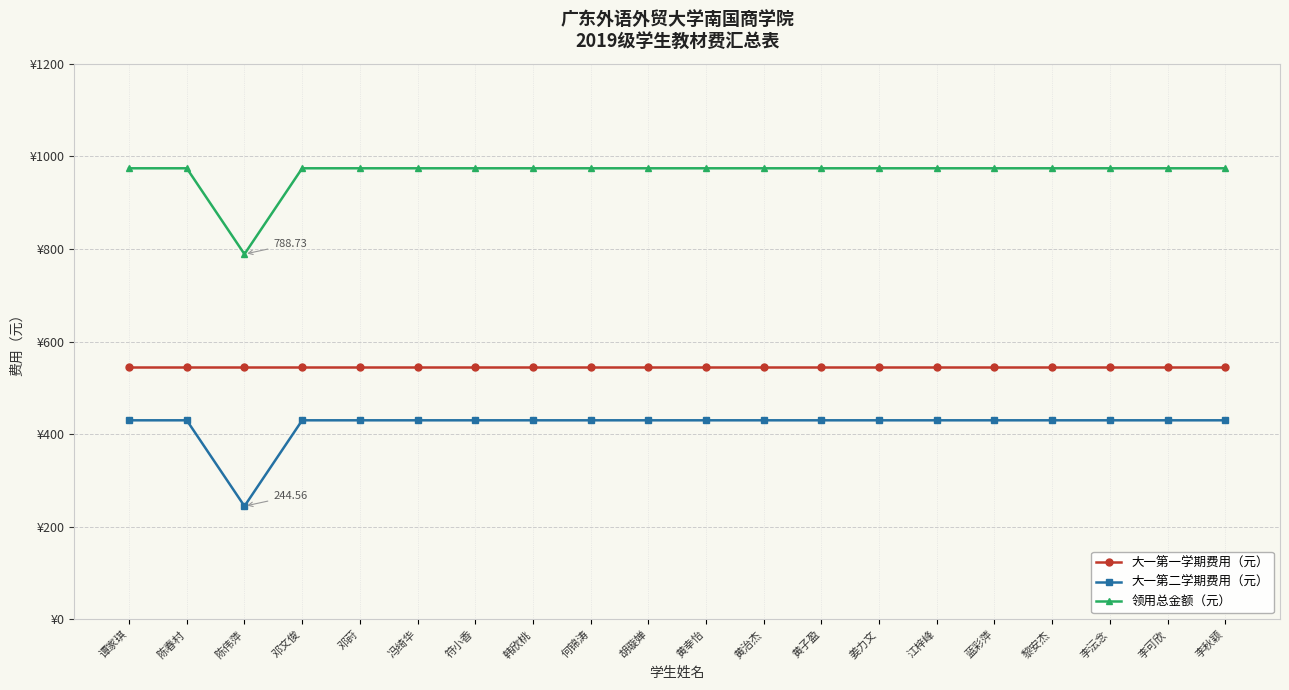

Does the chart have visible grid lines?

Yes